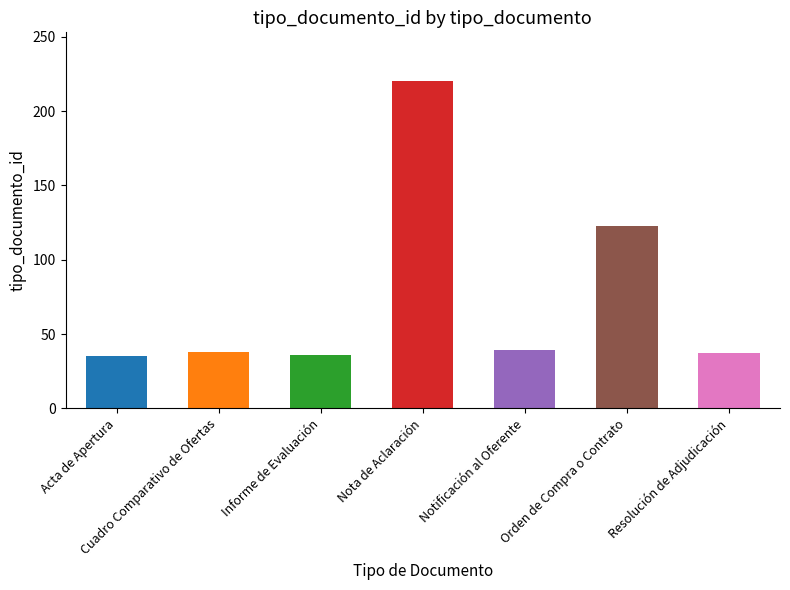

Reading left to right, transcribe all the data shown in this chart.

35	38	36	220	39	123	37